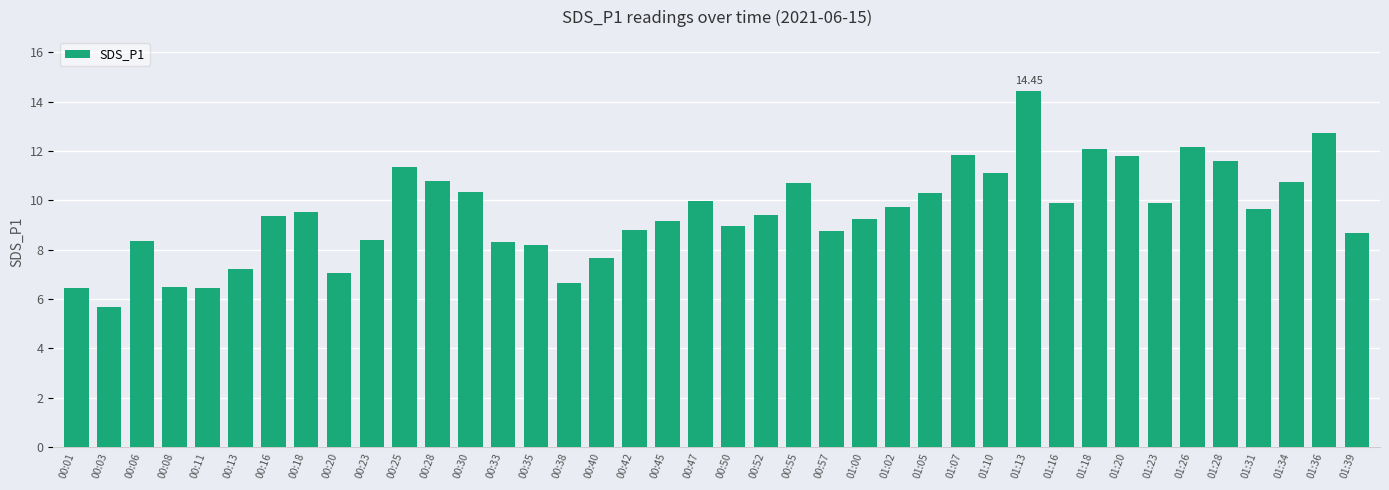

What is the label of the 4th bar from the right?

01:31